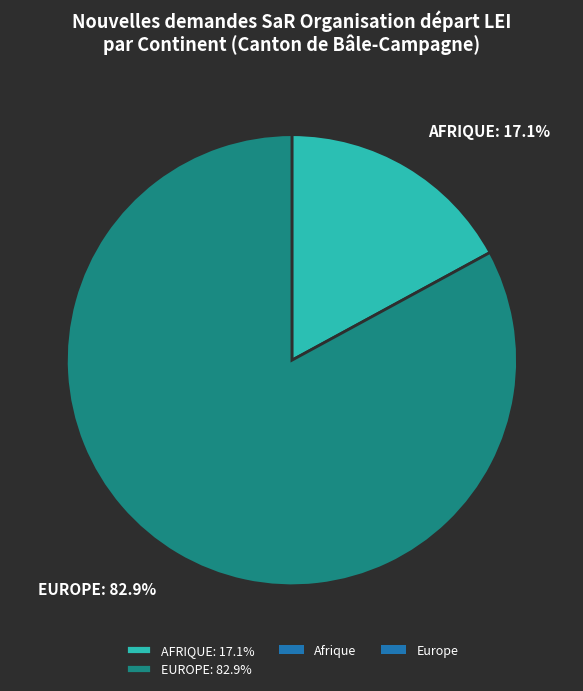

Which slice is the largest?

EUROPE: 82.9%